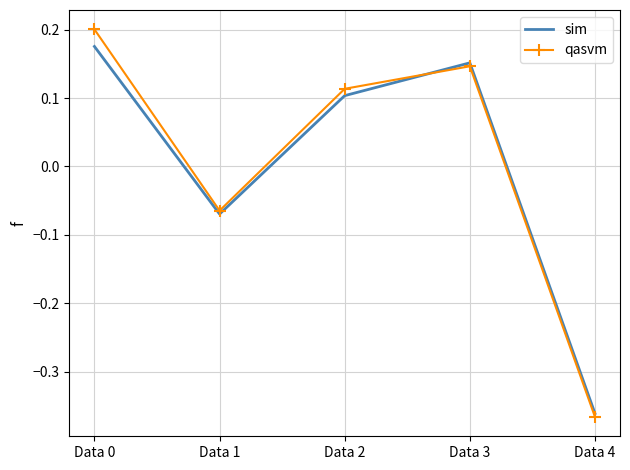

How many distinct data groups are displayed?

2